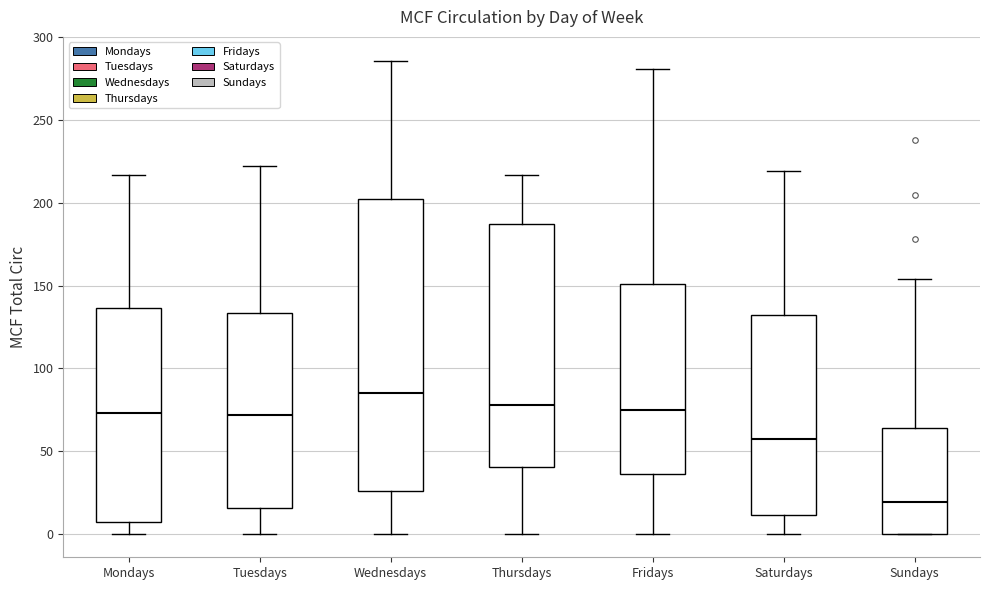

Reading left to right, transcribe this box plot: for each box, give where its median line is, the range the box spans, and where its two whiskers end, as read against the y-axis. The values are not printed on the chart, so give them approximately, as read against the axis.

Mondays: median 75, box 5 to 135, whiskers 0 to 215
Tuesdays: median 70, box 15 to 135, whiskers 0 to 220
Wednesdays: median 85, box 25 to 200, whiskers 0 to 285
Thursdays: median 80, box 40 to 185, whiskers 0 to 215
Fridays: median 75, box 35 to 150, whiskers 0 to 280
Saturdays: median 60, box 10 to 130, whiskers 0 to 220
Sundays: median 20, box 0 to 65, whiskers 0 to 155